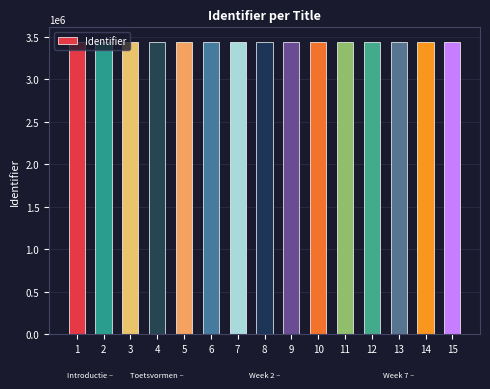

The value at 4 is 3436146. True or false?

True